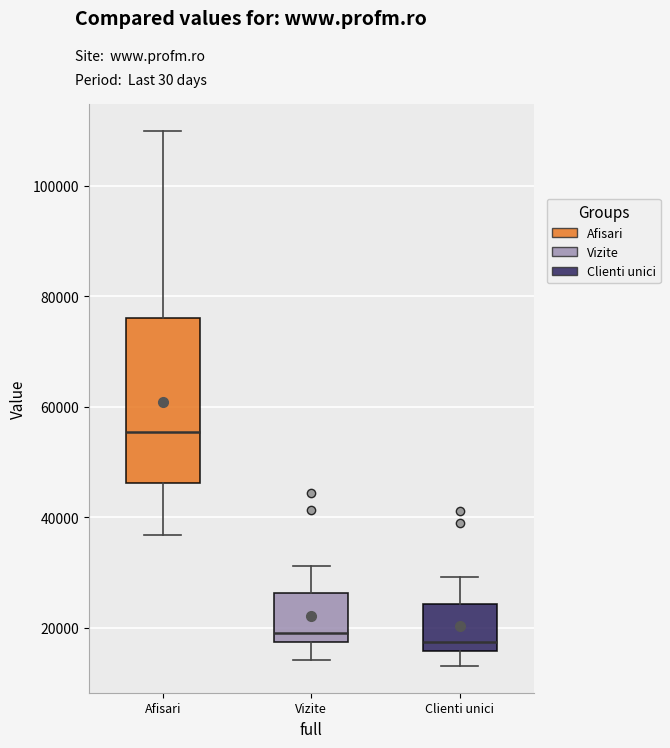

Comparing the boxes themselves (not the whiskers), which one is the tallest?

Afisari